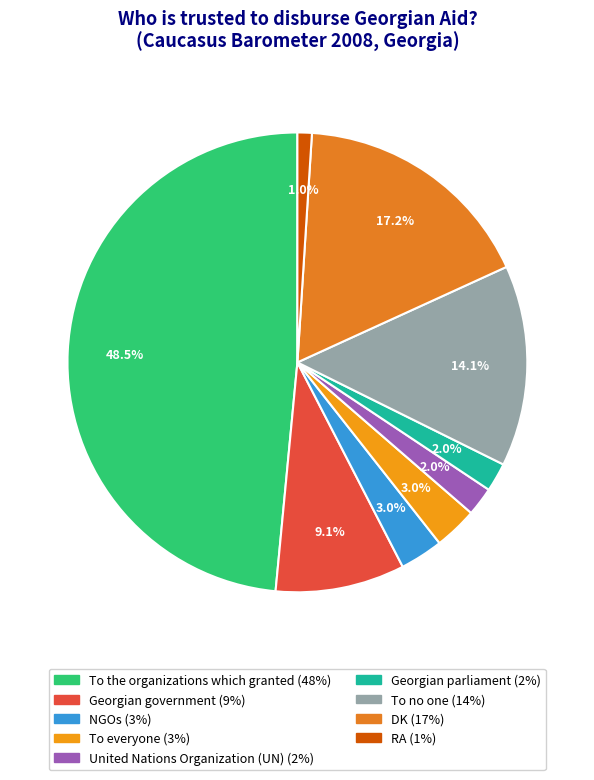

True or false: To the organizations which granted accounts for 40% of the total.

False